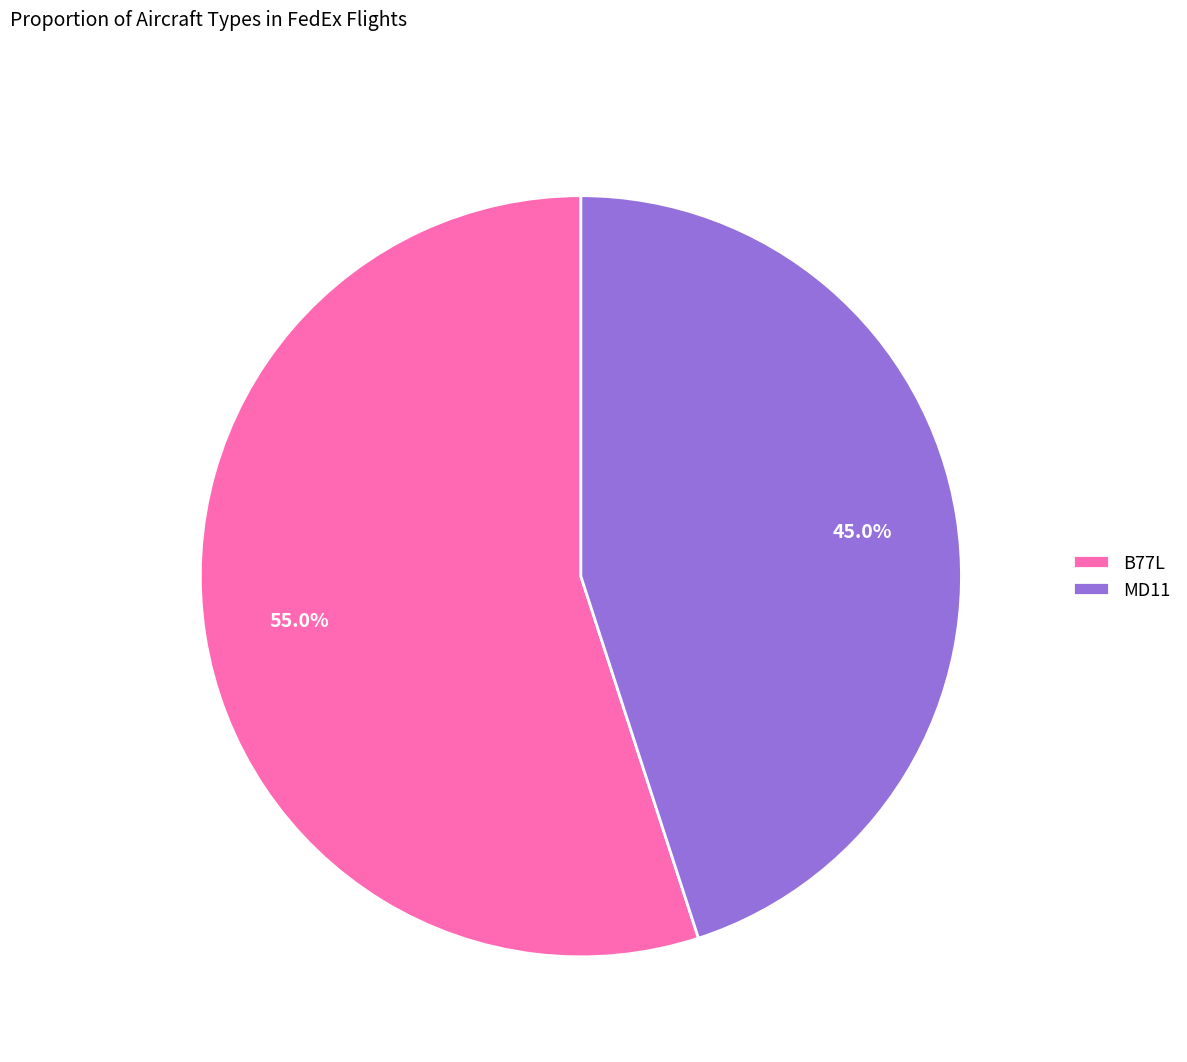

Rank the categories by value from highest to lowest.

B77L, MD11